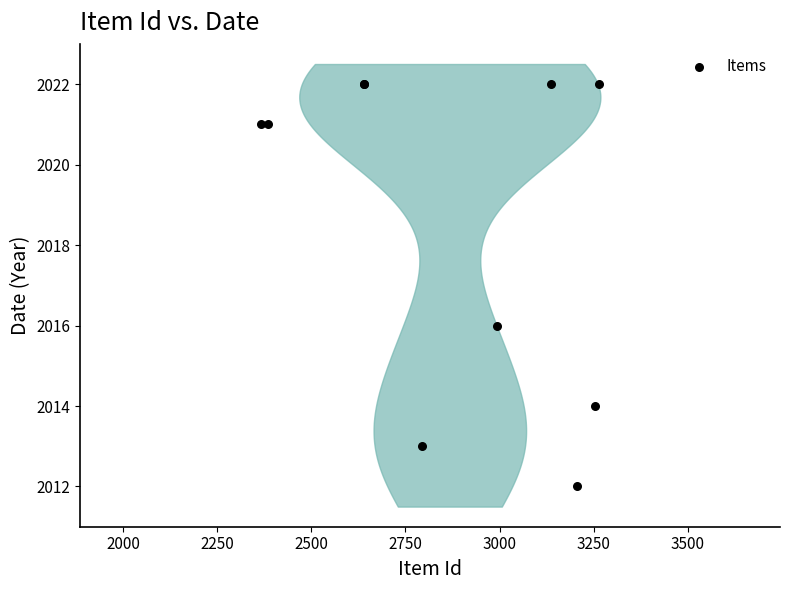

What Y value in the scatter plot is closest to 2017?

2016